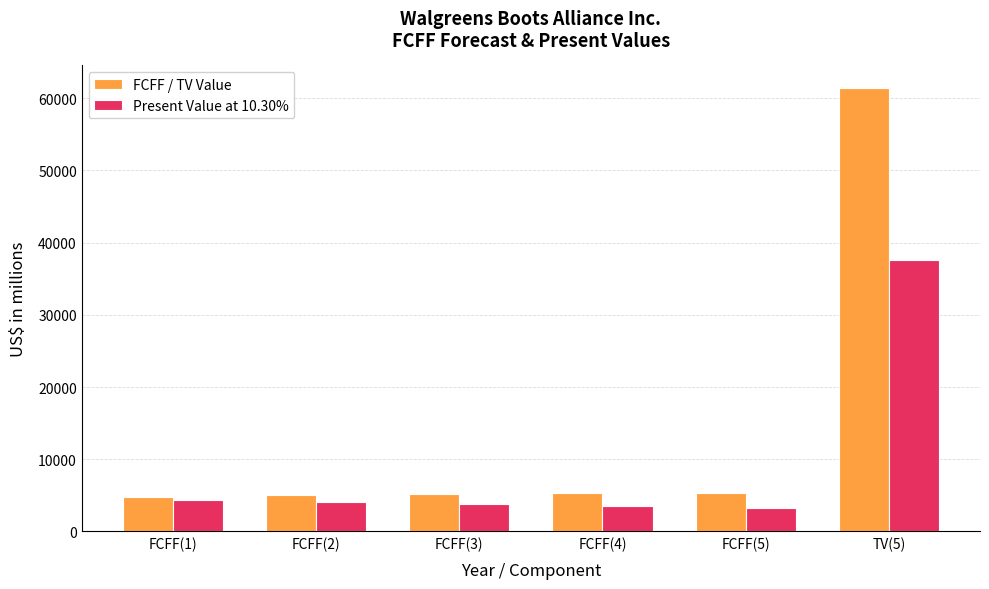

The value of FCFF / TV Value at FCFF(2) is 8686. True or false?

False